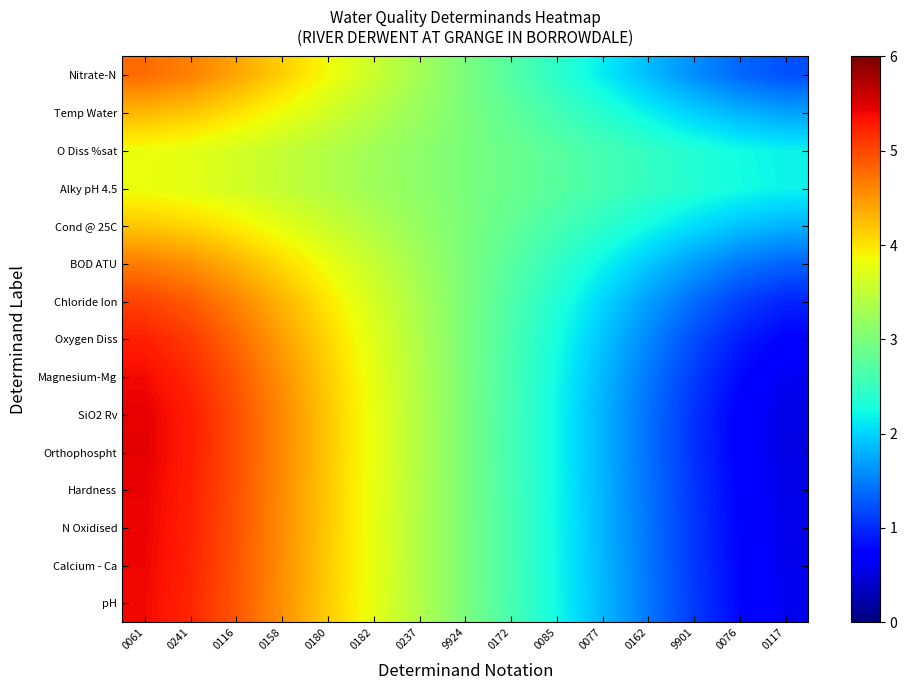

At which category is the sum across all series the highest?

0061